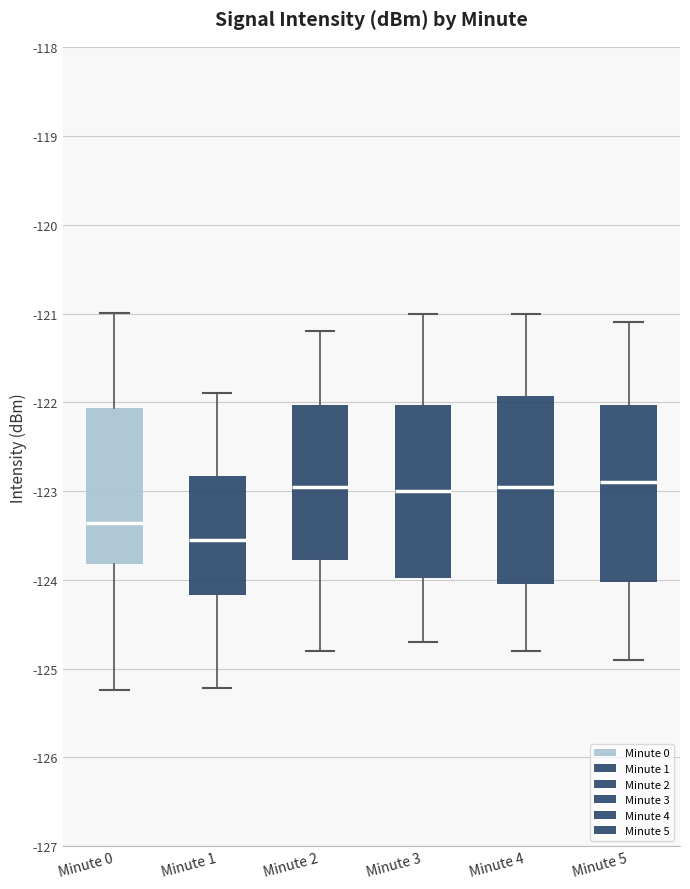

Reading left to right, read every box against the y-axis: the position of its median line, the range the box covers, and the ends of its whiskers. The values are not printed on the chart, so give them approximately, as read against the axis.

Minute 0: median -123.4, box -123.8 to -122.1, whiskers -125.2 to -121.0
Minute 1: median -123.5, box -124.2 to -122.8, whiskers -125.2 to -121.9
Minute 2: median -122.9, box -123.8 to -122.0, whiskers -124.8 to -121.2
Minute 3: median -123.0, box -124.0 to -122.0, whiskers -124.7 to -121.0
Minute 4: median -122.9, box -124.0 to -121.9, whiskers -124.8 to -121.0
Minute 5: median -122.9, box -124.0 to -122.0, whiskers -124.9 to -121.1